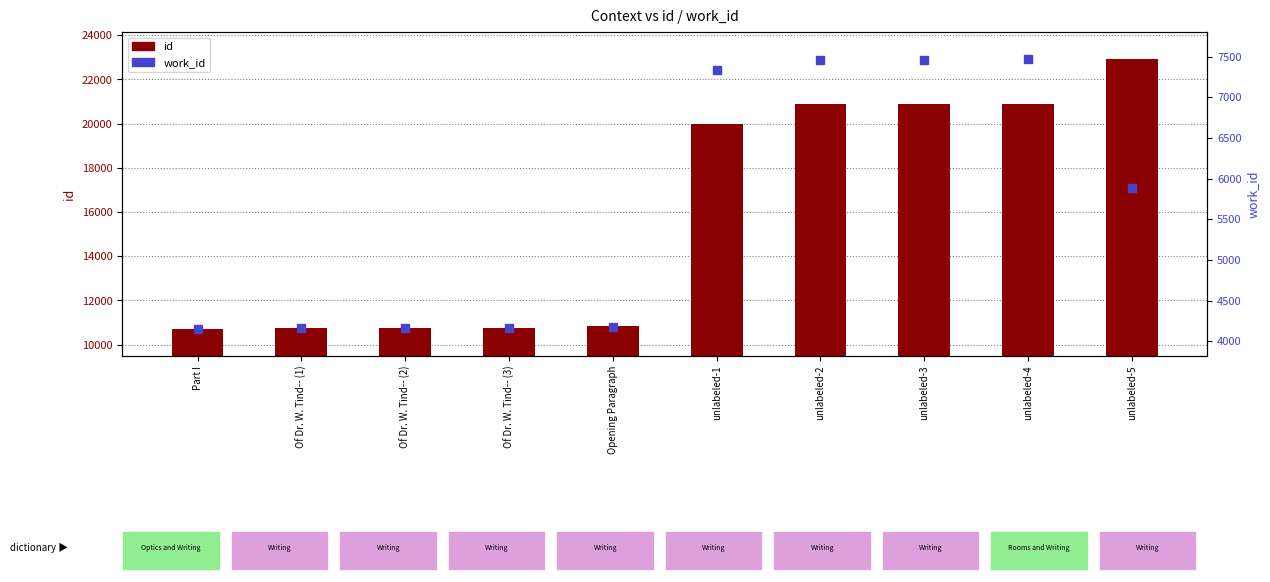

At which category is the sum across all series the highest?

unlabeled-5